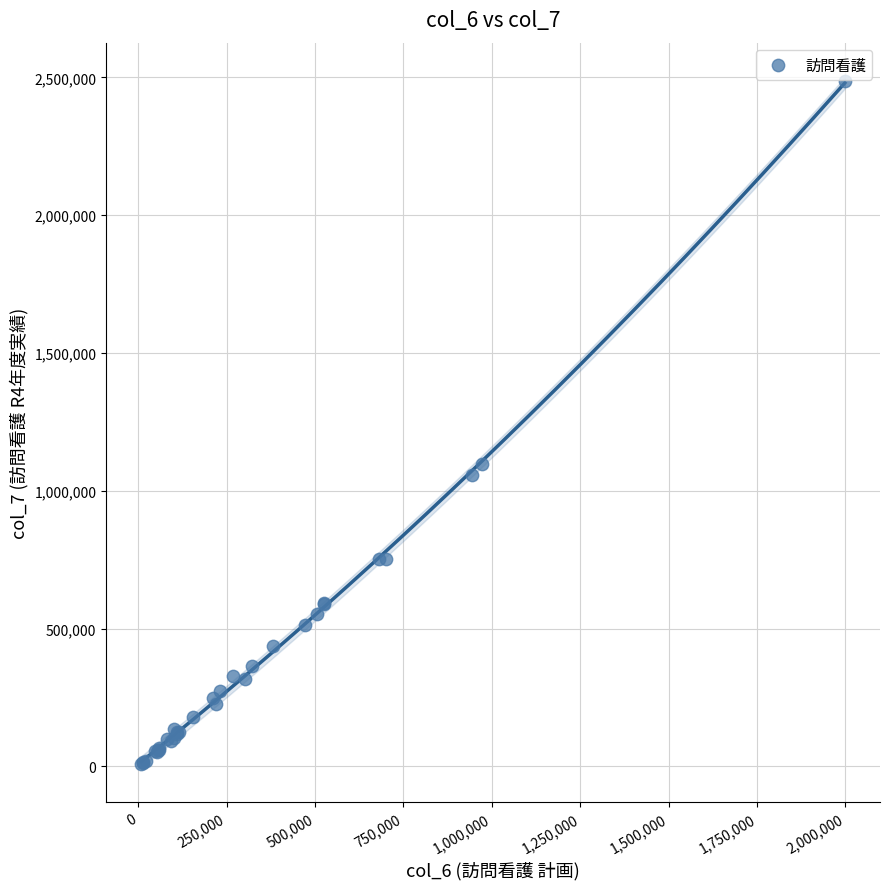

What Y value in the scatter plot is closest to 1247735?

1096351